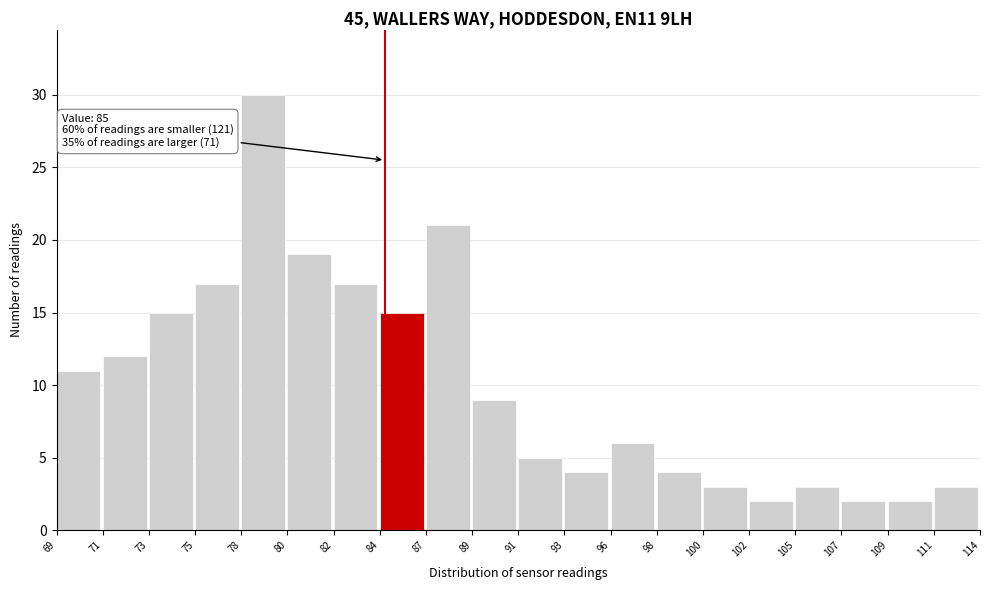

Reading left to right, extract all data points from this chart.

11	12	15	17	30	19	17	15	21	9	5	4	6	4	3	2	3	2	2	3